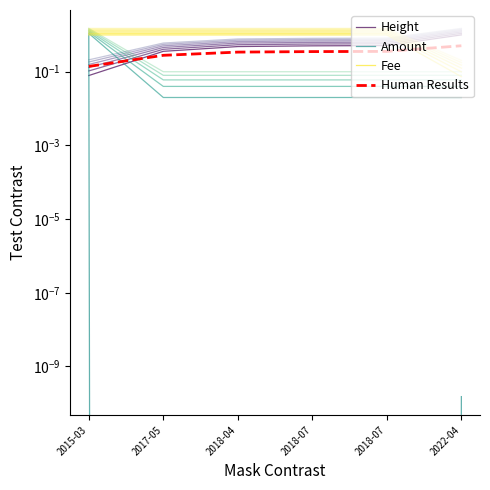

Is this an area chart (filled region under the line)?

No